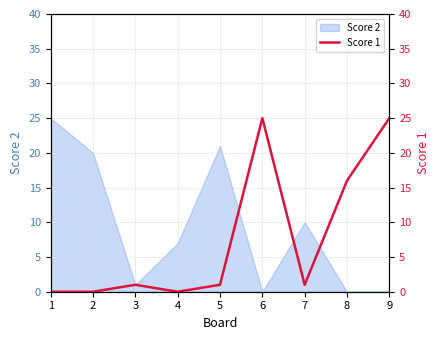

What is the difference between the values at 4 and 5?

1